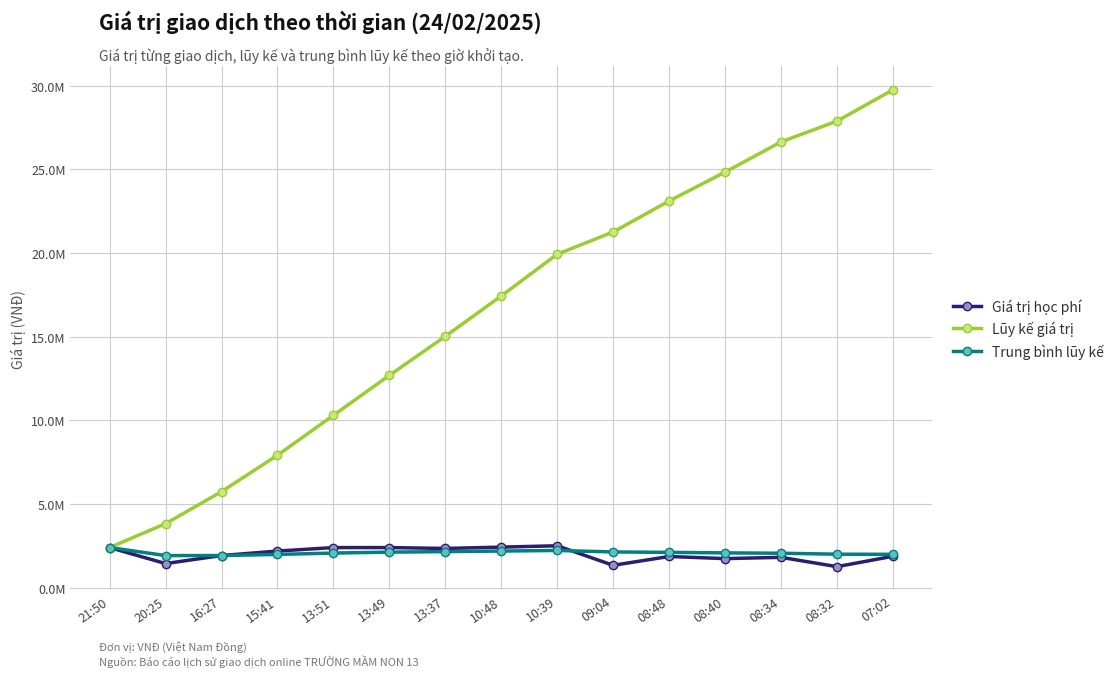

Reading right to left, extract all data points from this chart.

Giá trị học phí: 1867000.0	1246000.0	1803000.0	1726000.0	1854000.0	1327000.0	2494000.0	2414000.0	2334000.0	2386000.0	2386000.0	2178000.0	1911000.0	1431000.0	2386000.0
Lũy kế giá trị: 29743000.0	27876000.0	26630000.0	24827000.0	23101000.0	21247000.0	19920000.0	17426000.0	15012000.0	12678000.0	10292000.0	7906000.0	5728000.0	3817000.0	2386000.0
Trung bình lũy kế: 1982866.7	1991142.9	2048461.5	2068916.7	2100090.9	2124700.0	2213333.3	2178250.0	2144571.4	2113000.0	2058400.0	1976500.0	1909333.3	1908500.0	2386000.0